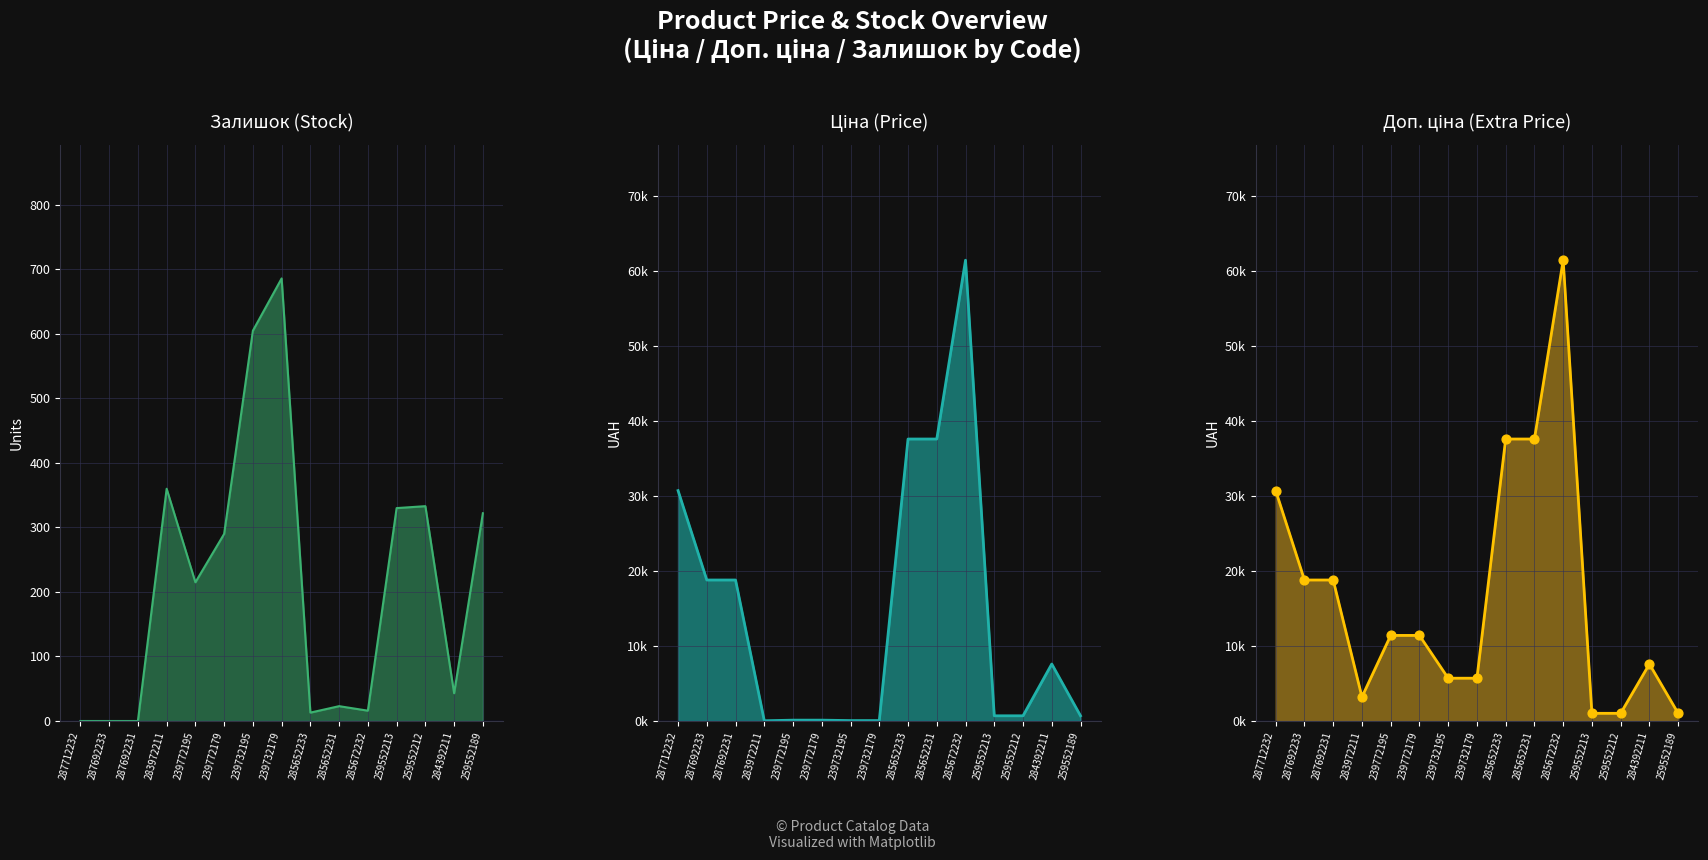

Which series has the largest Y range (max minus min)?

Ціна